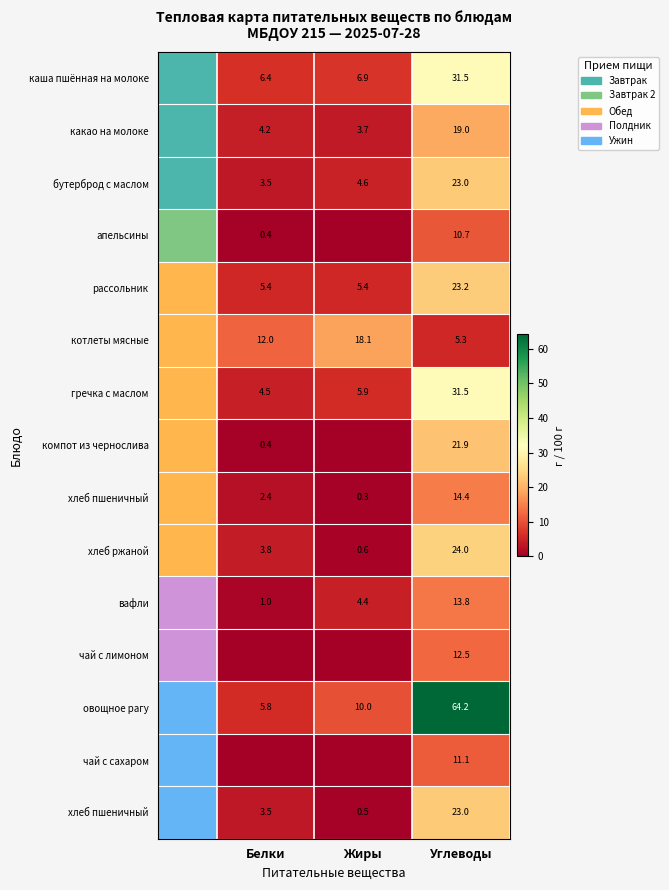

Count the number of data series in this chart.

15